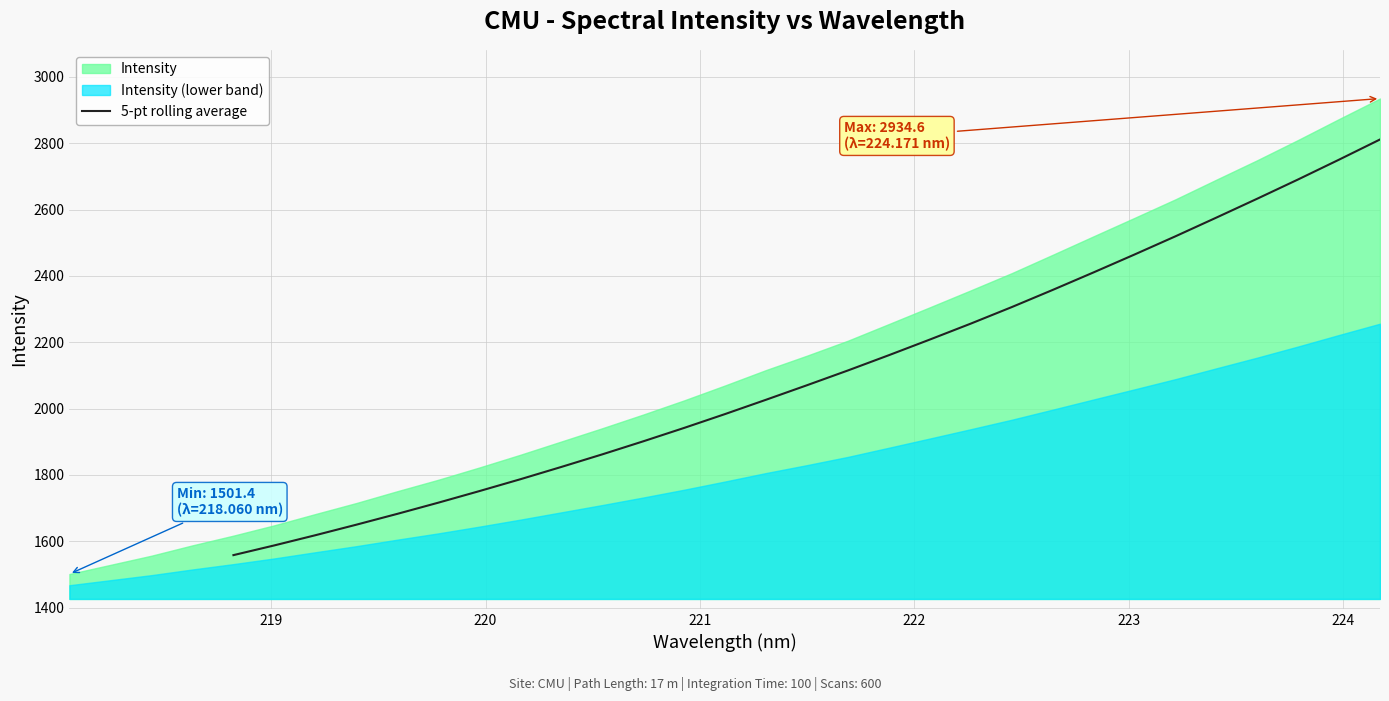

What is the maximum value for 5-pt rolling average?

2811.2